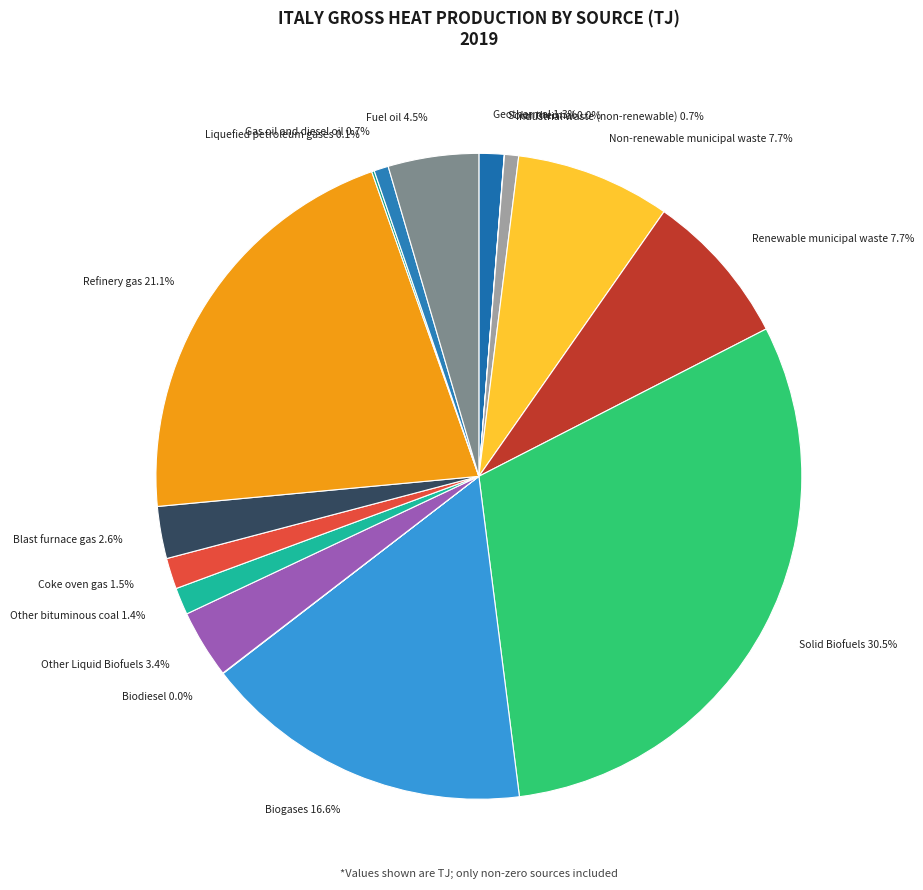

How much of the chart is everything except Blast furnace gas 2.6%?

97.4%